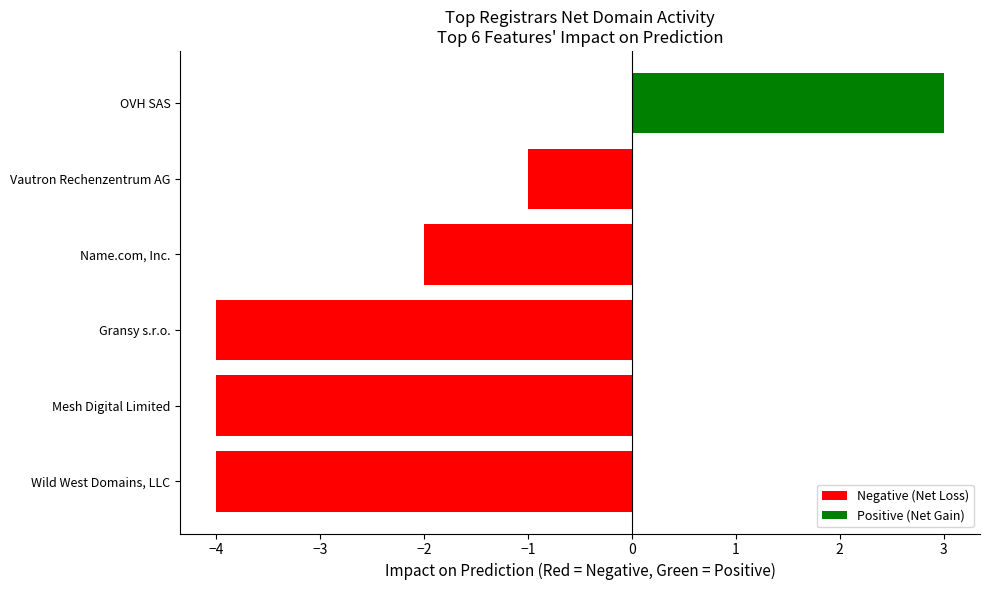

What is the difference between the maximum and second lowest values?

7